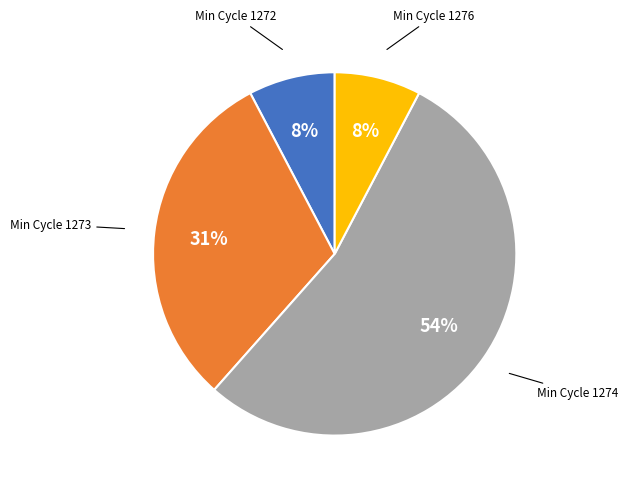

Is there a majority slice in this chart?

Yes